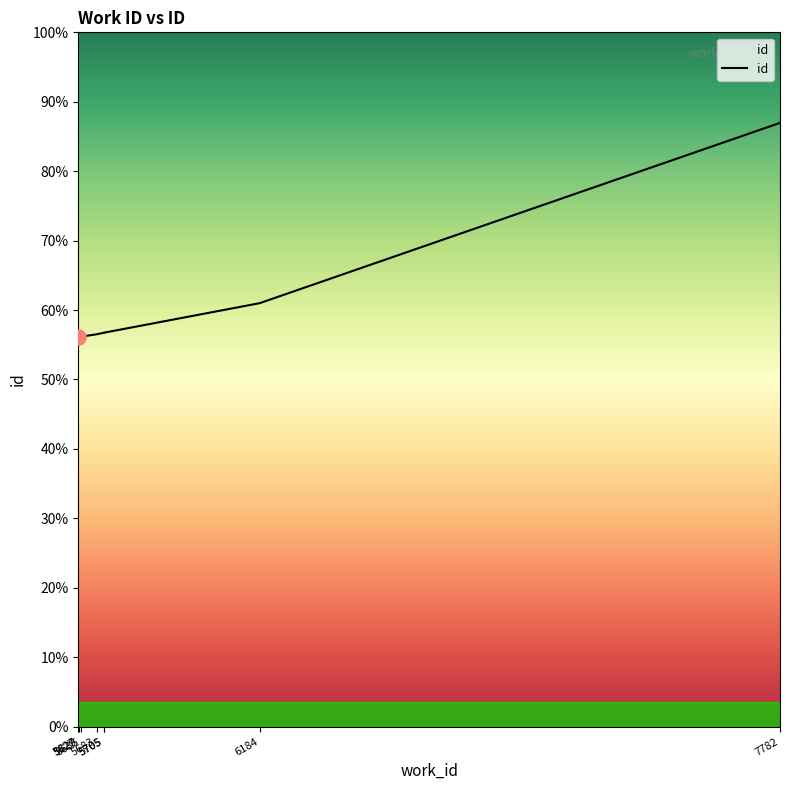

Between 5635 and 5629, which is larger?

5635